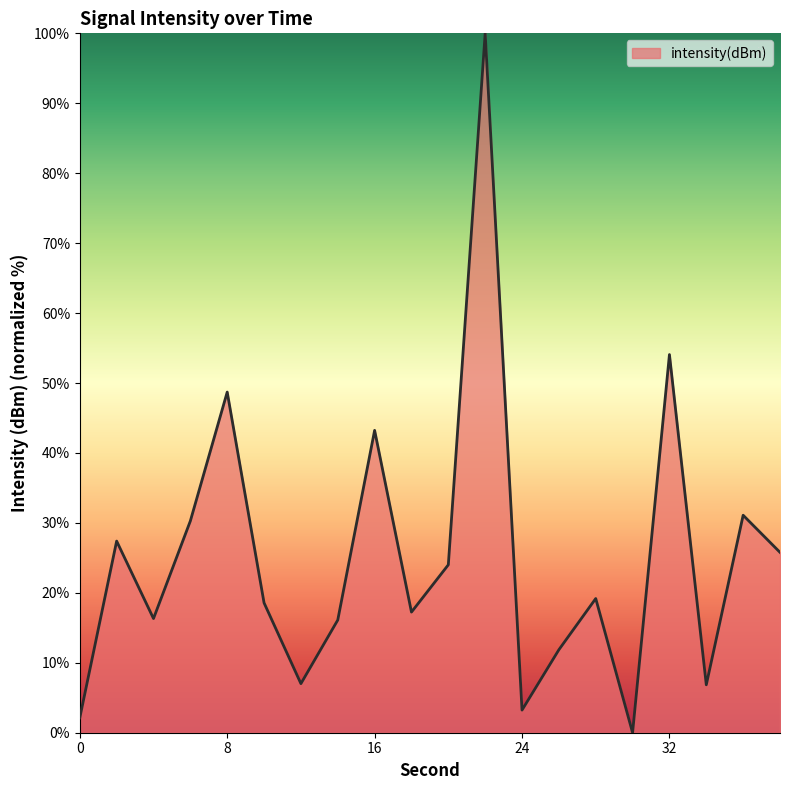

What is the difference between the maximum and minimum values?

100.0